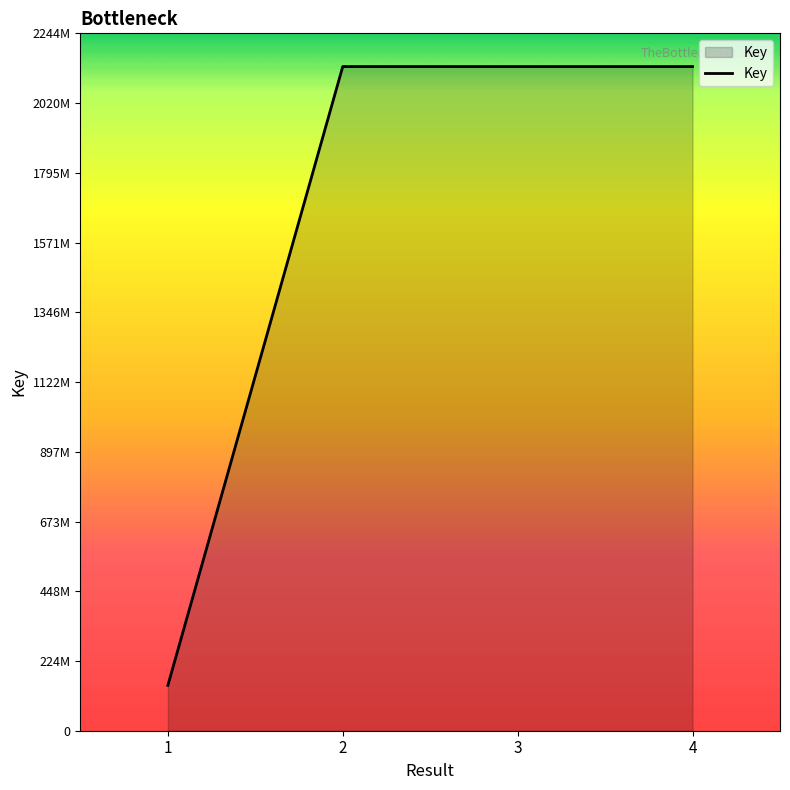

What value does the data have at 3, to the nearest 100?

2137653100